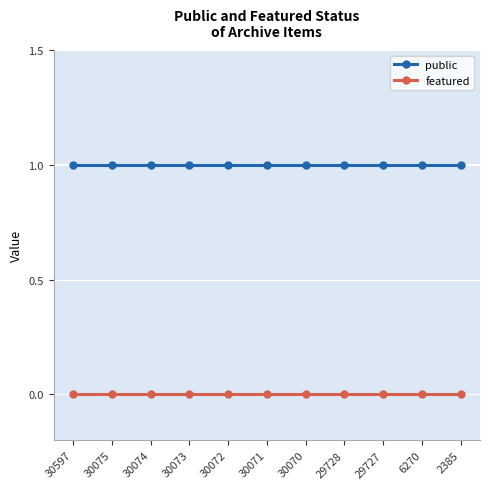

Is the value of public at 30070 greater than the value of featured at 30597?

Yes